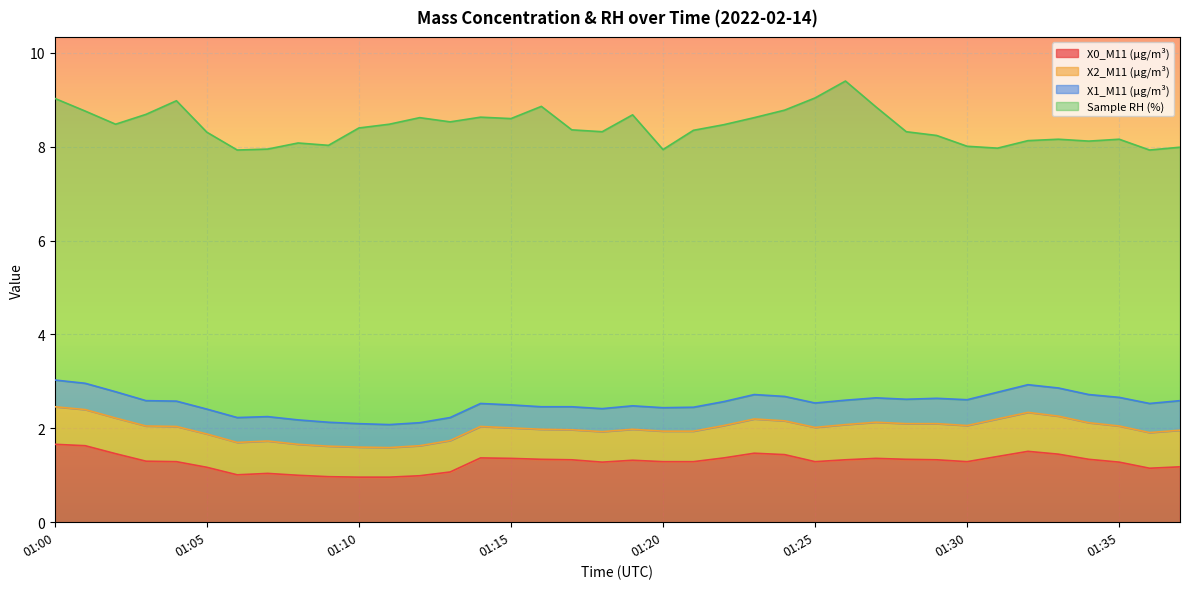

True or false: X2_M11 (μg/m³) has more than 2 interior local peaks.

True